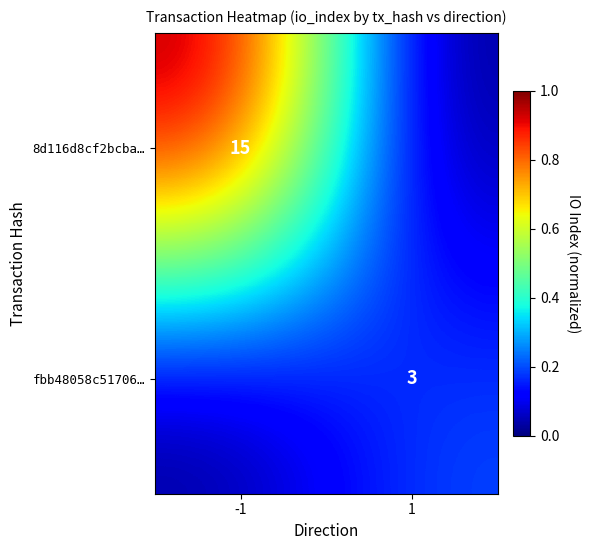

True or false: fbb48058c51706… has a value of 1 at 1.

False